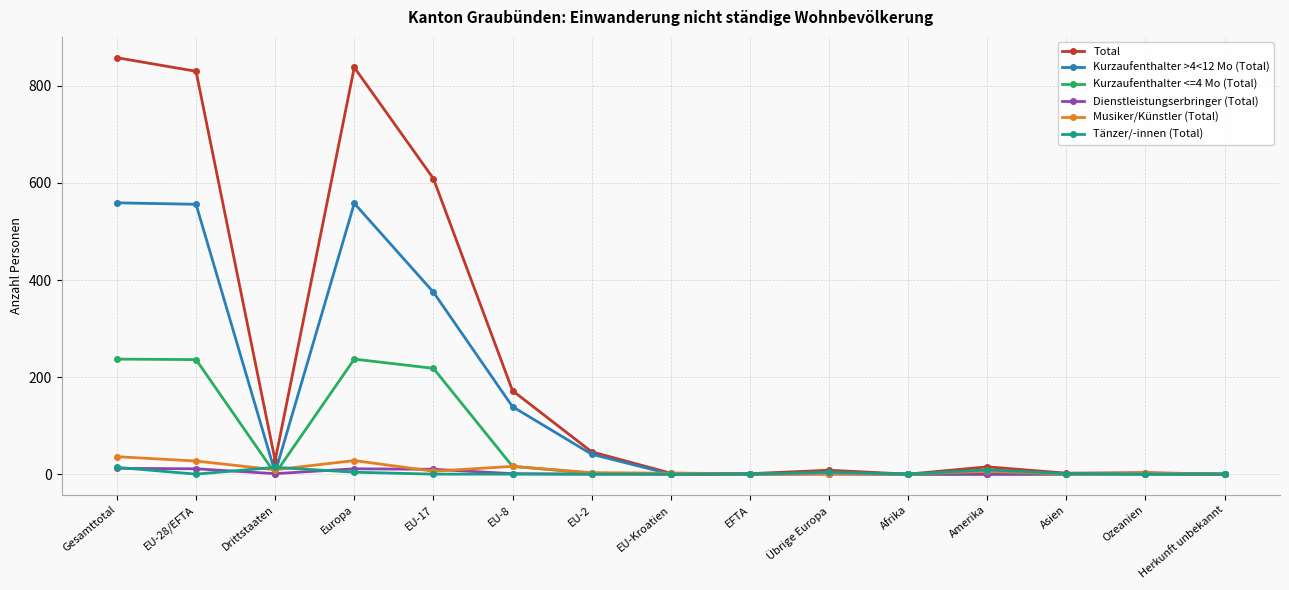

What is the average value of the Kurzaufenthalter <=4 Mo (Total) series?

63